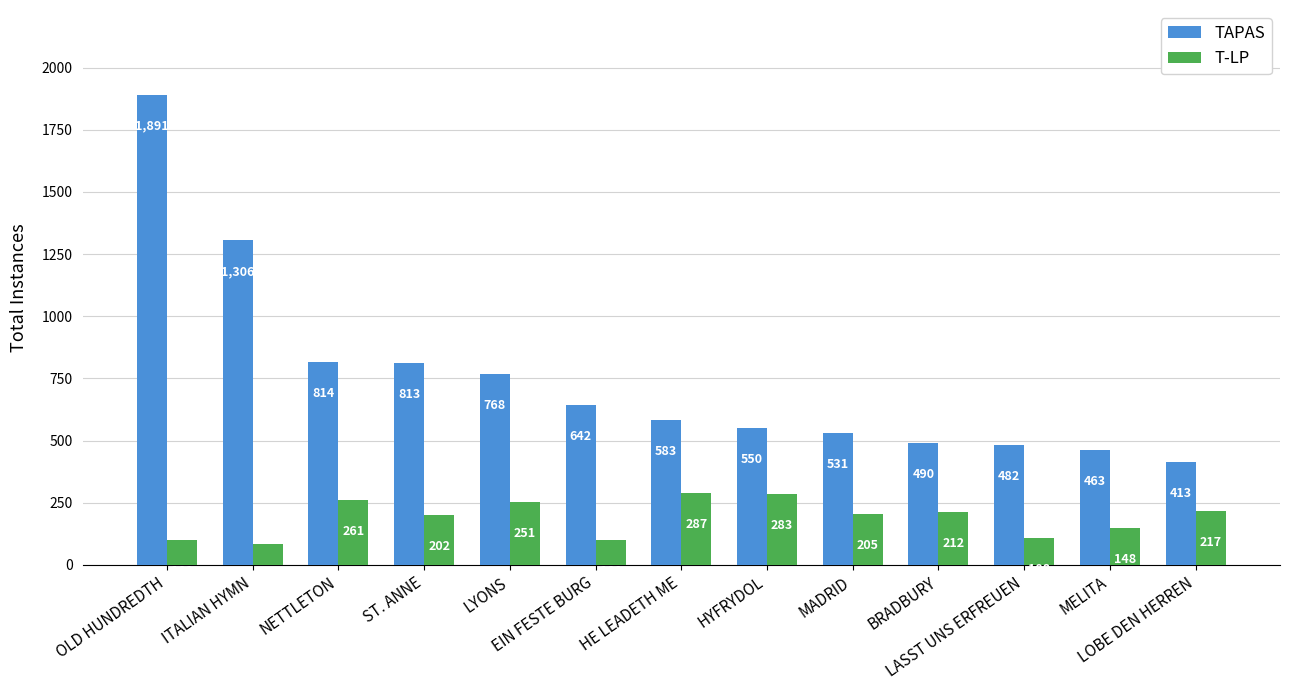

The value of T-LP at BRADBURY is 212. True or false?

True